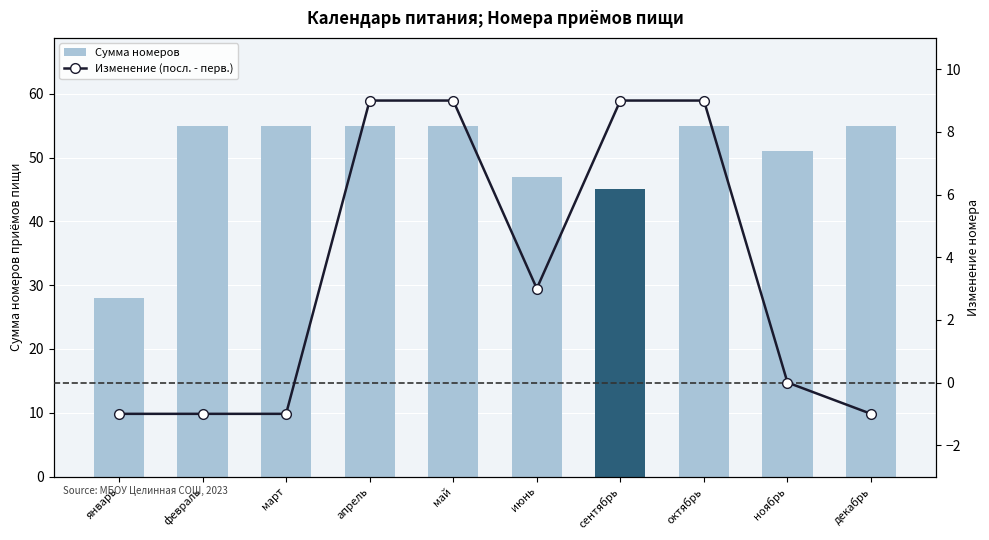

What is the label of the 4th bar from the right?

сентябрь